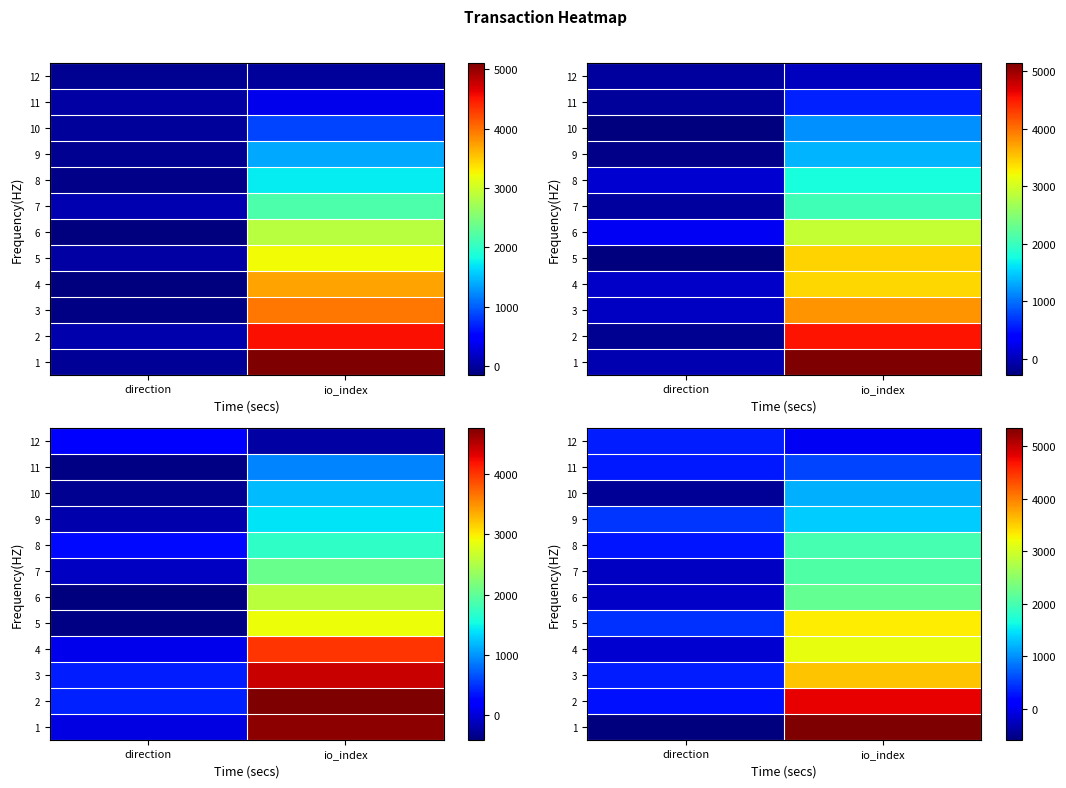

What is the spread (max minus min) of values at io_index?

5328.7